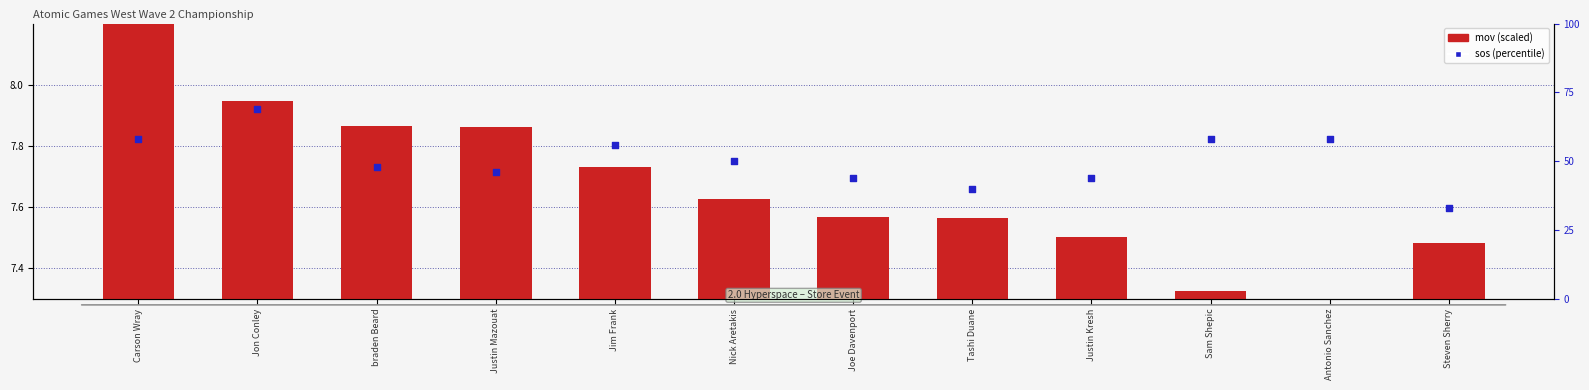

Which series has the widest spread of Y values?

sos (percentile)